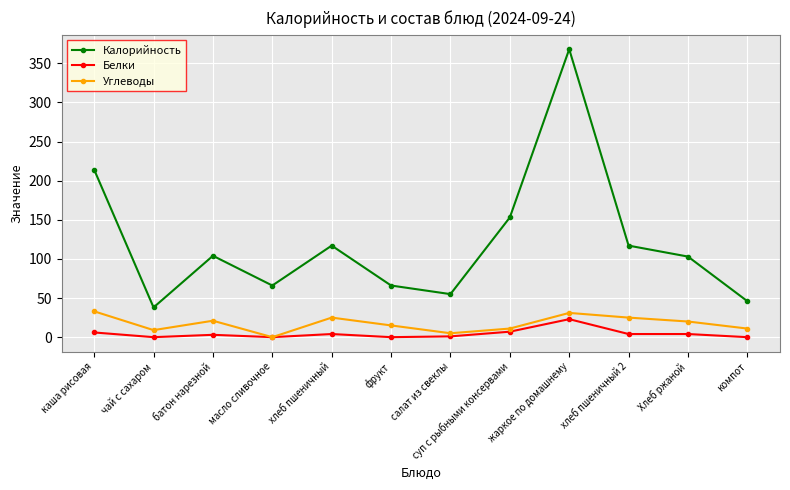

At how many categories does at least one series exceed 191?

2